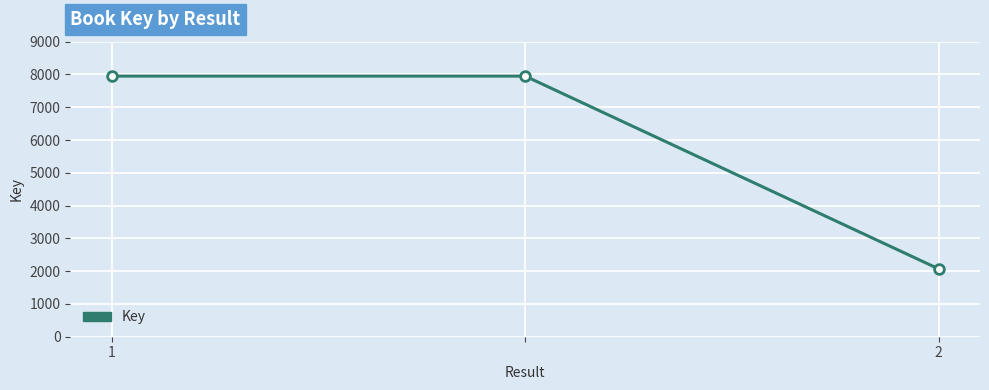

What is the difference between the maximum and minimum values?

5881